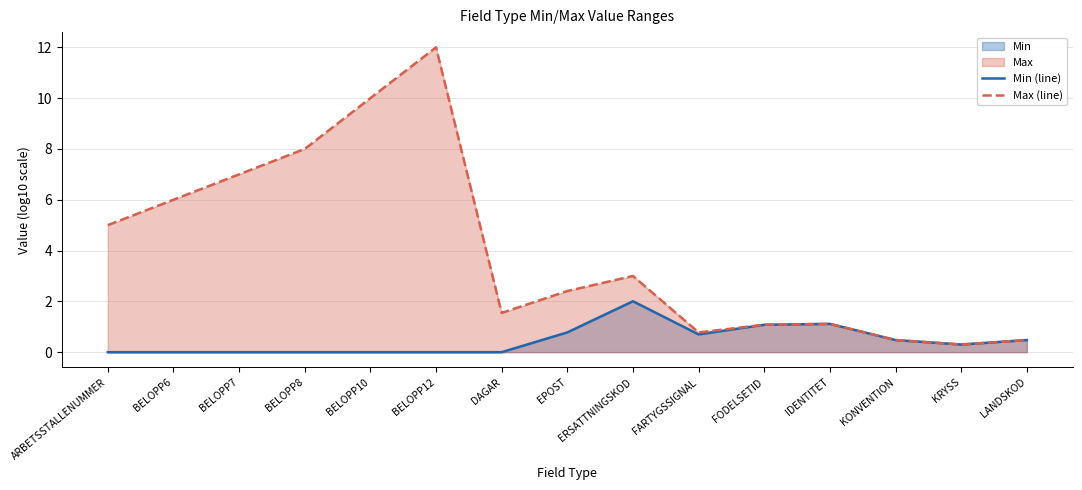

Which series has the largest range (max minus min)?

Max (line)